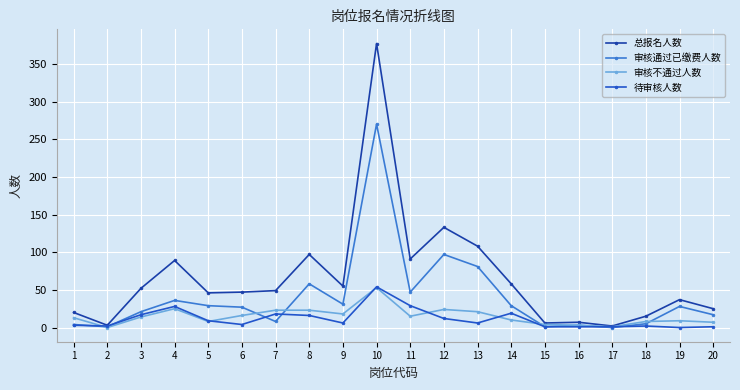

Between 1 and 10, which series saw the biggest shift?

总报名人数